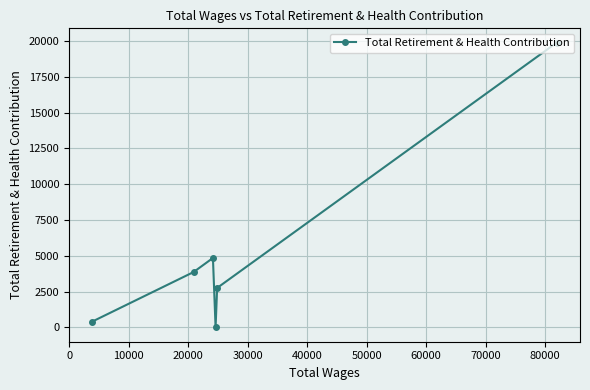

What is the sum of all values?

31782